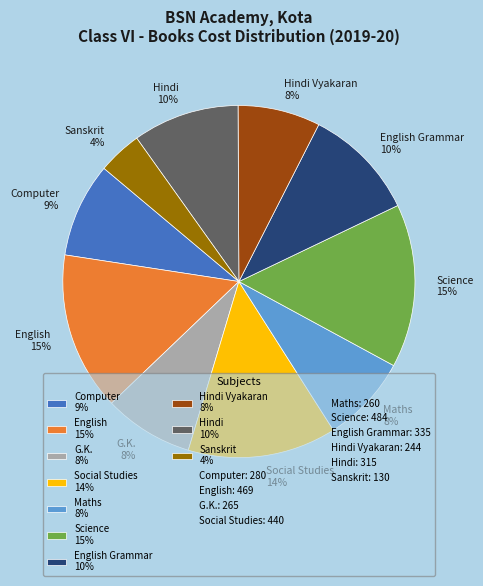

To the nearest percent, what percentage of the pie is Hindi 10%?

10%